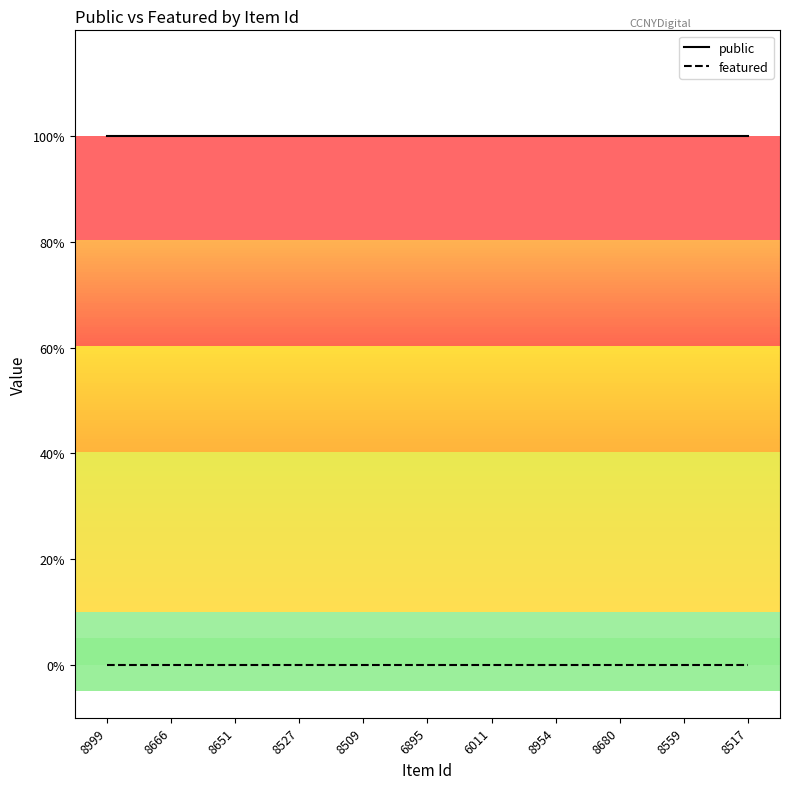

What are all the series names shown in the legend?

public, featured